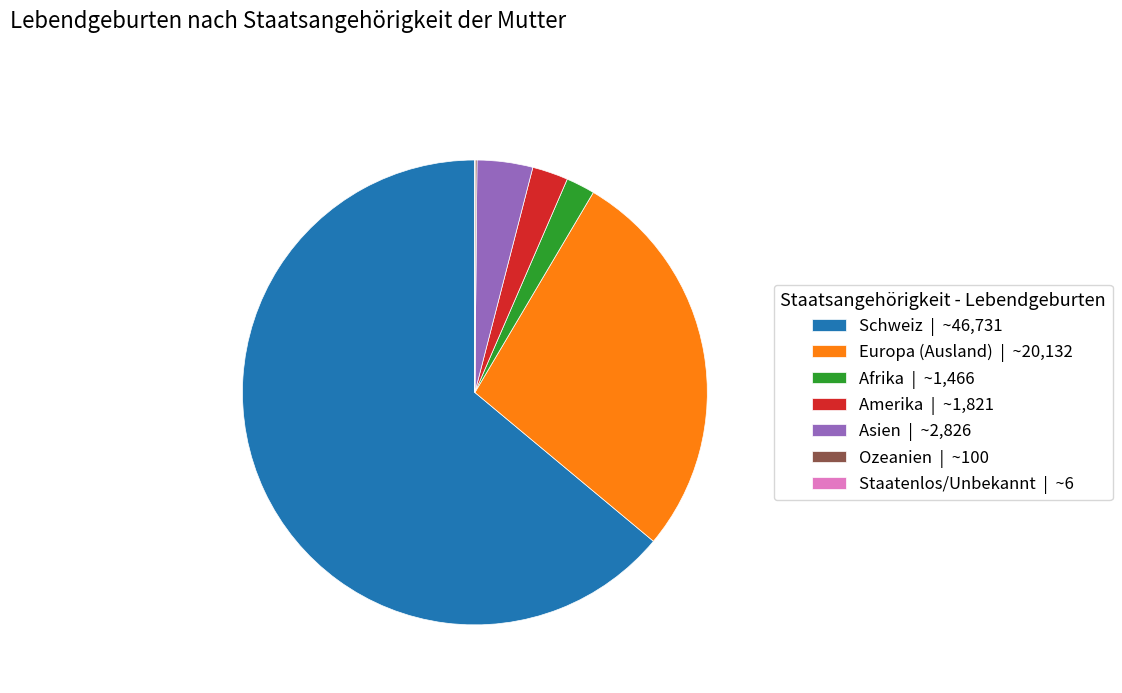

The Schweiz | ~46,731 slice represents 64% of the pie. True or false?

True